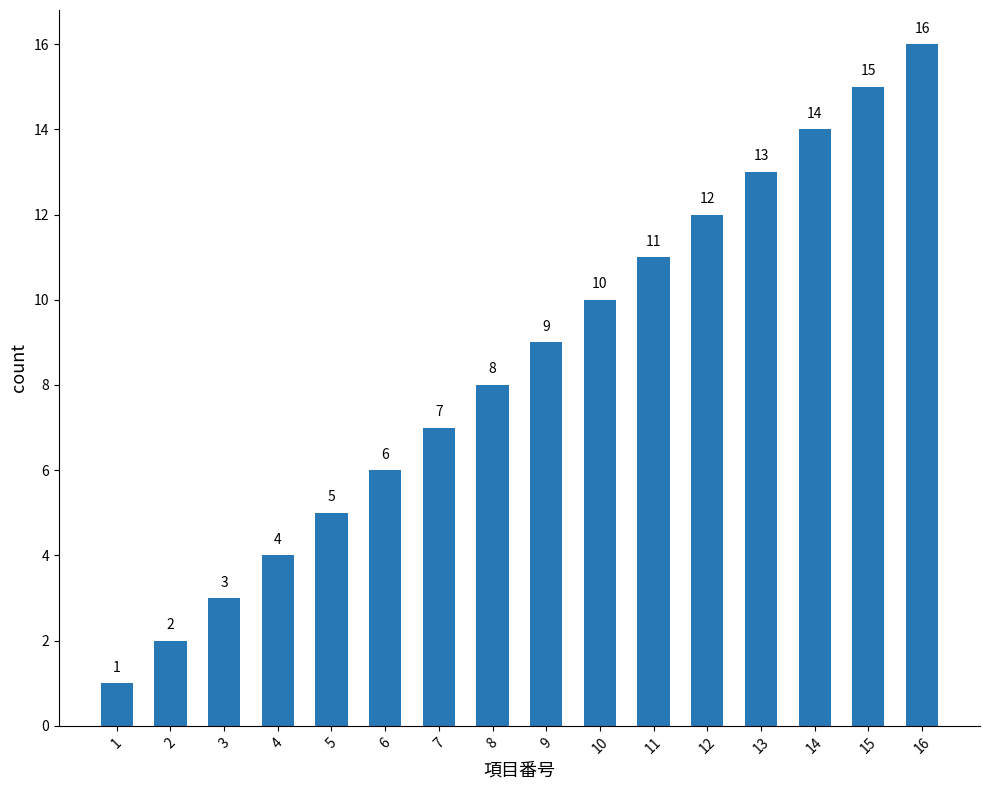

Reading right to left, what are all the values shown in this chart?

16=16	15=15	14=14	13=13	12=12	11=11	10=10	9=9	8=8	7=7	6=6	5=5	4=4	3=3	2=2	1=1